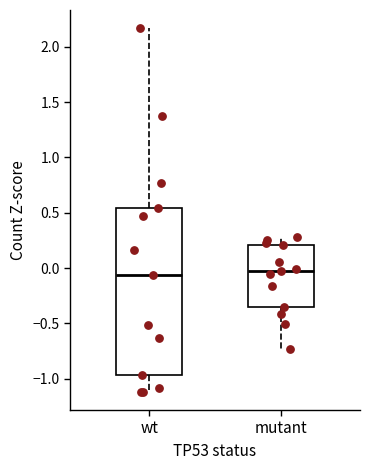

Comparing the boxes themselves (not the whiskers), which one is the tallest?

wt